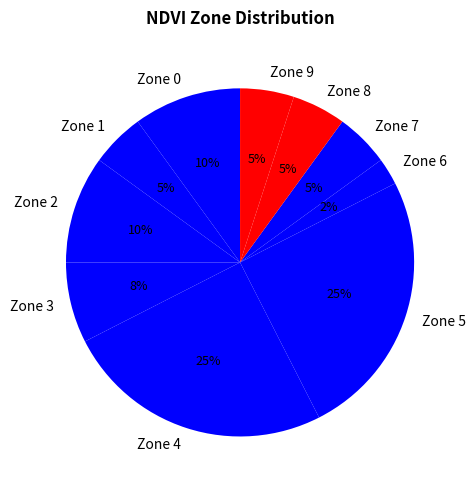

Which has a higher value, Zone 0 or Zone 9?

Zone 0